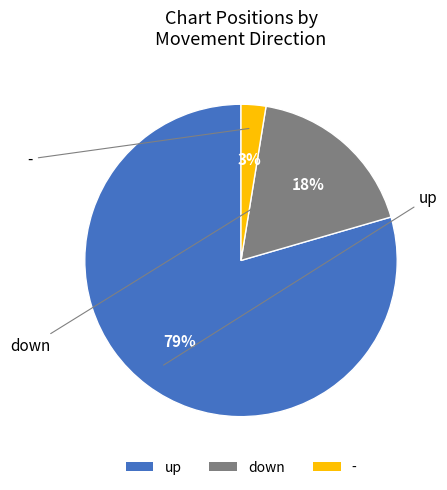

Combined, do up and - account for over 50%?

Yes